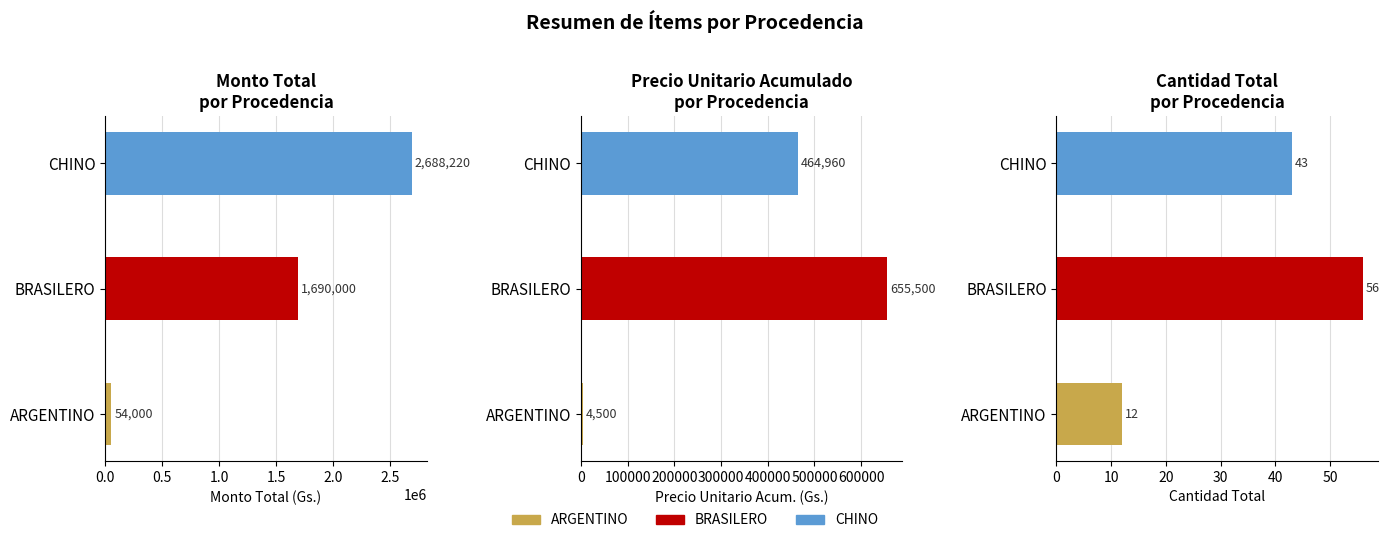

Which series has the largest total across all categories?

Monto total